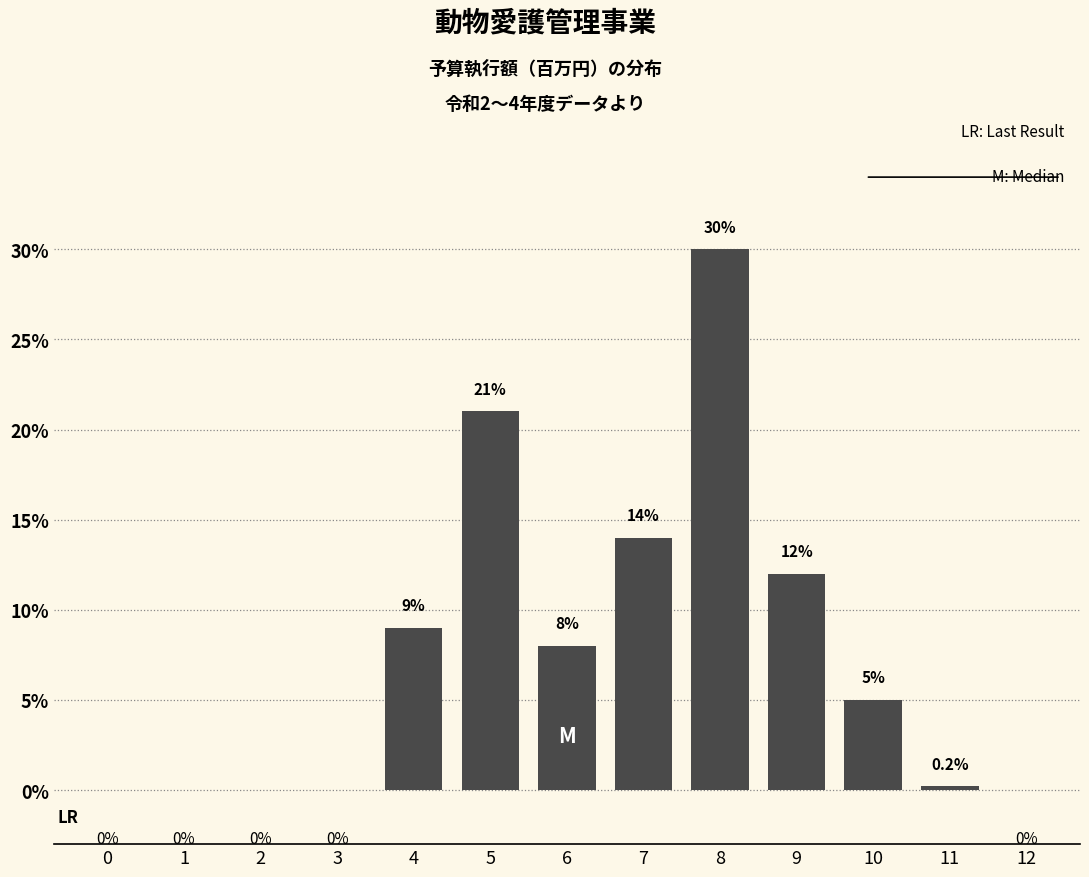

Reading right to left, transcribe all the data shown in this chart.

12=0.0	11=0.2	10=5.0	9=12.0	8=30.0	7=14.0	6=8.0	5=21.0	4=9.0	3=0.0	2=0.0	1=0.0	0=0.0